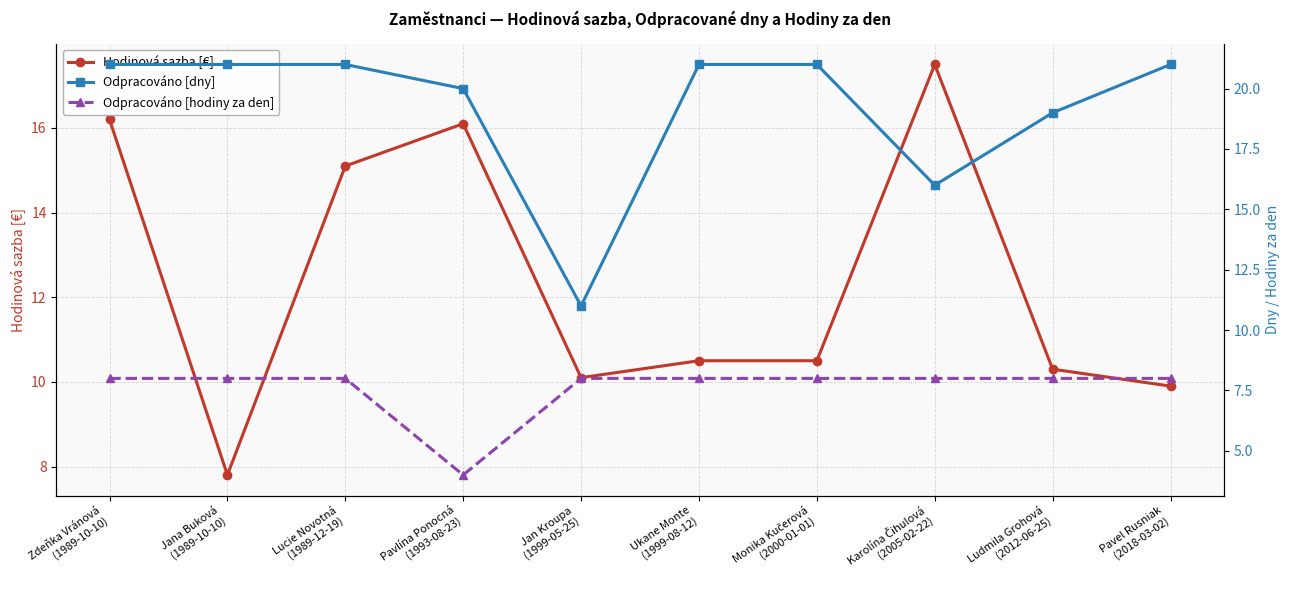

What is the label of the 8th point from the right?

Lucie Novotná
(1989-12-19)